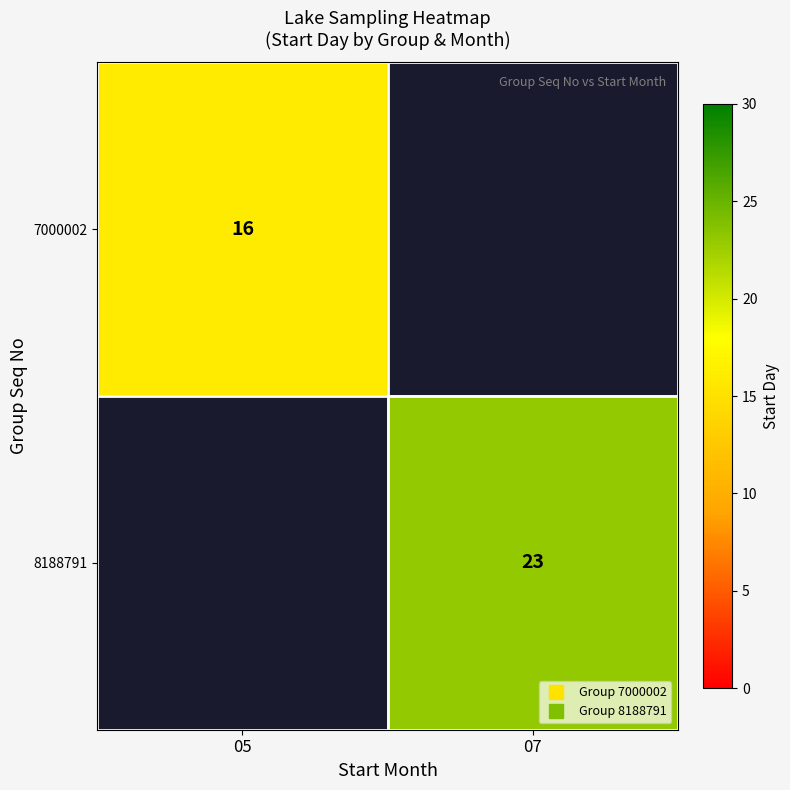

At which label does 7000002 reach its peak?

05